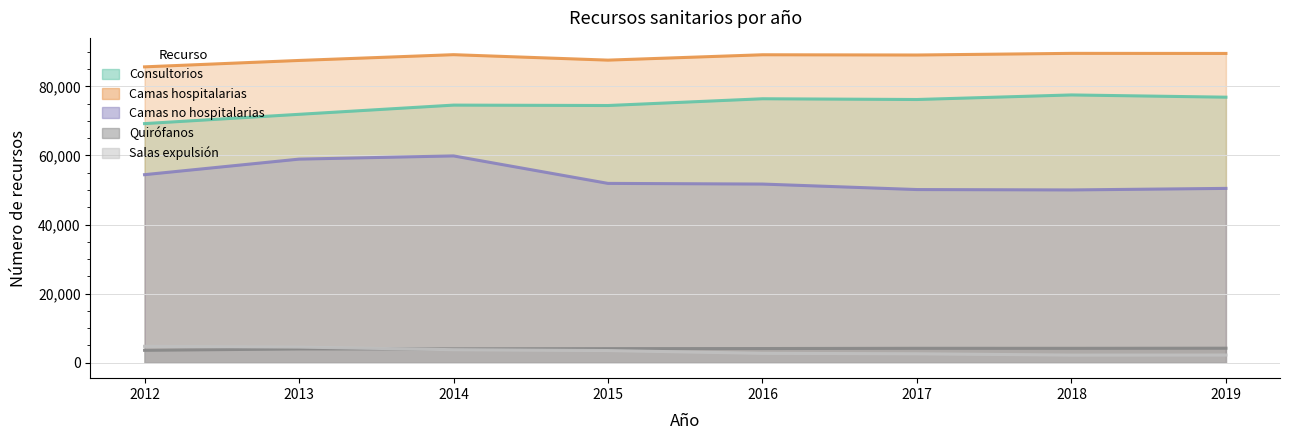

Where is Camas no hospitalarias nearest to the value 54945?

2012